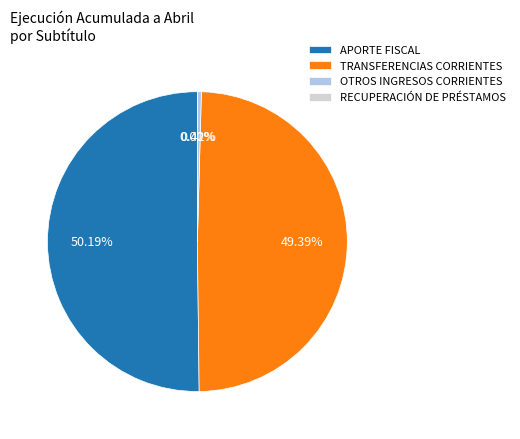

What is the change in value from APORTE FISCAL to TRANSFERENCIAS CORRIENTES?

-188240